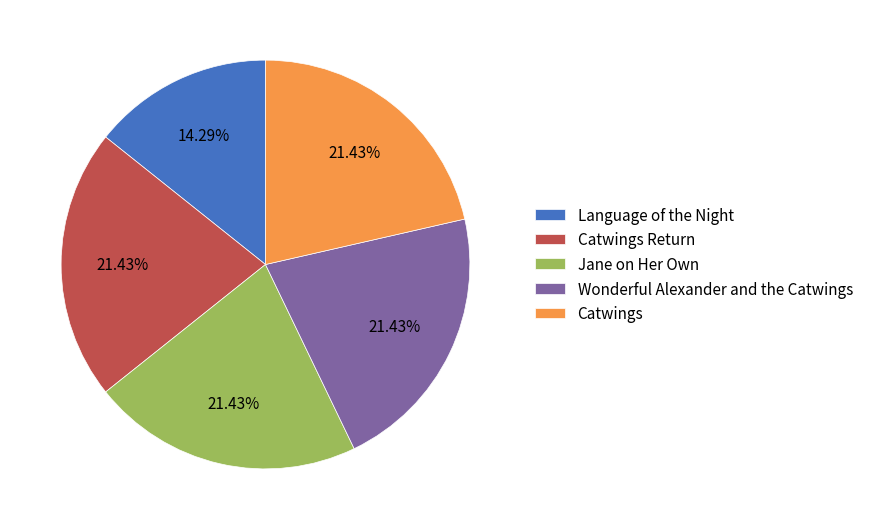

Combined, do Language of the Night and Catwings account for over 50%?

No